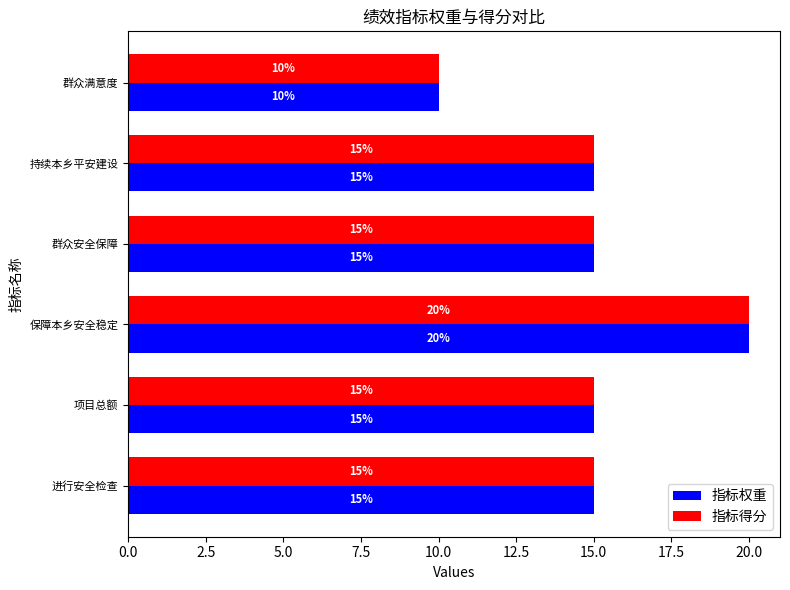

How many data points in 指标权重 are less than 15?

1